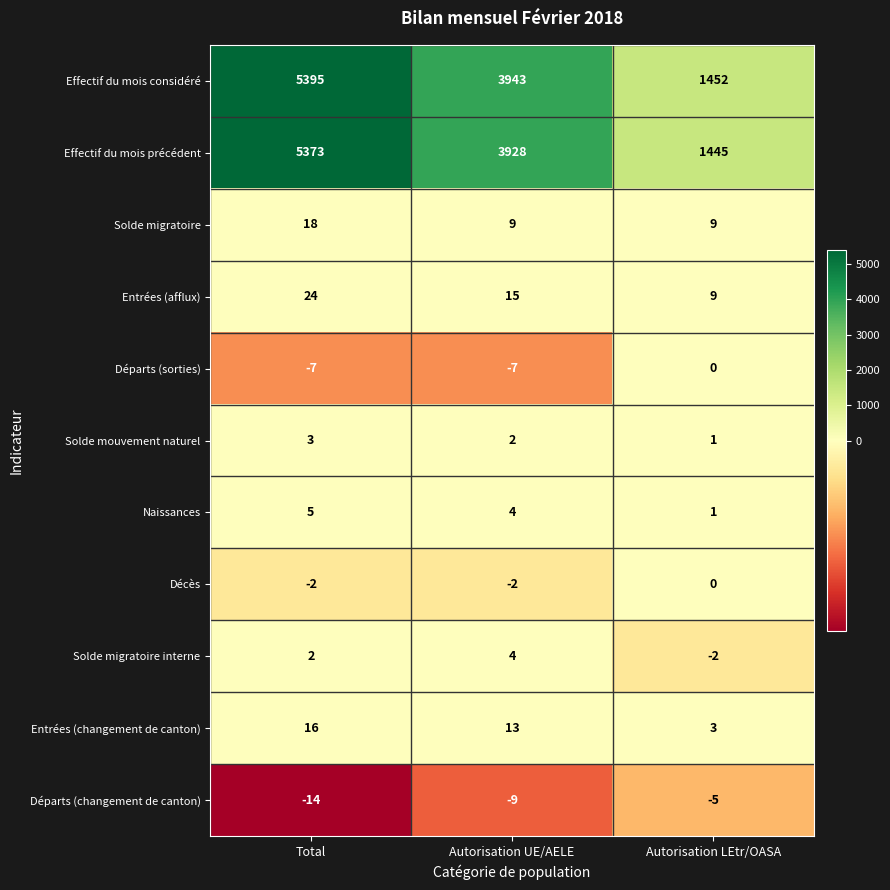

Which series has the widest spread of values?

Effectif du mois considéré